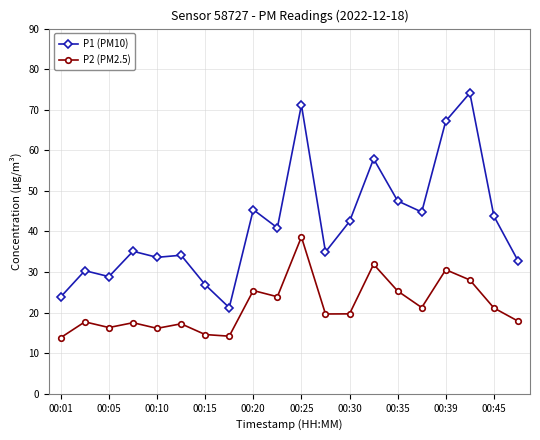

What is the value of the P2 (PM2.5) point at the 15th from the left?

25.3